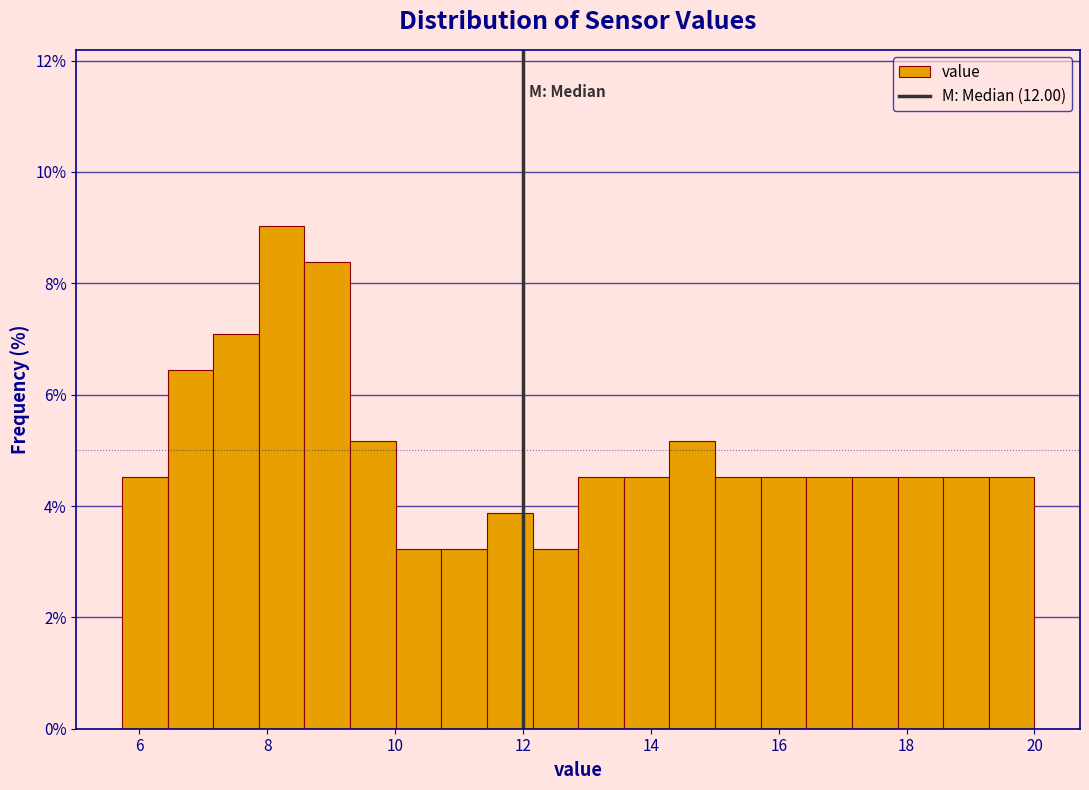

Read against the x-axis, roughly where is the centre of the tallest bar?

8.2